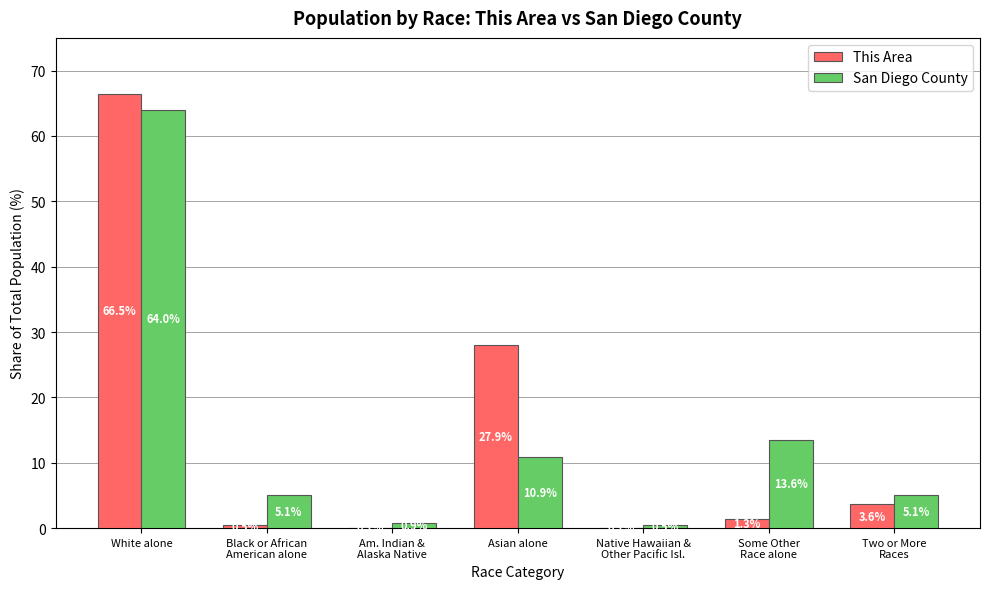

At which category is the sum across all series the highest?

White alone